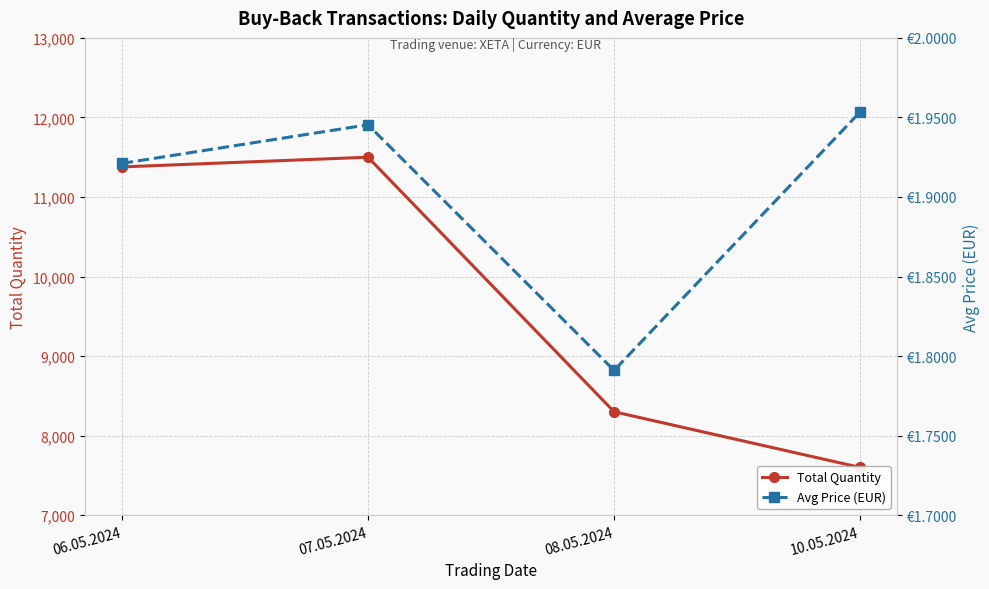

What is the minimum value for Total Quantity?

7600.0